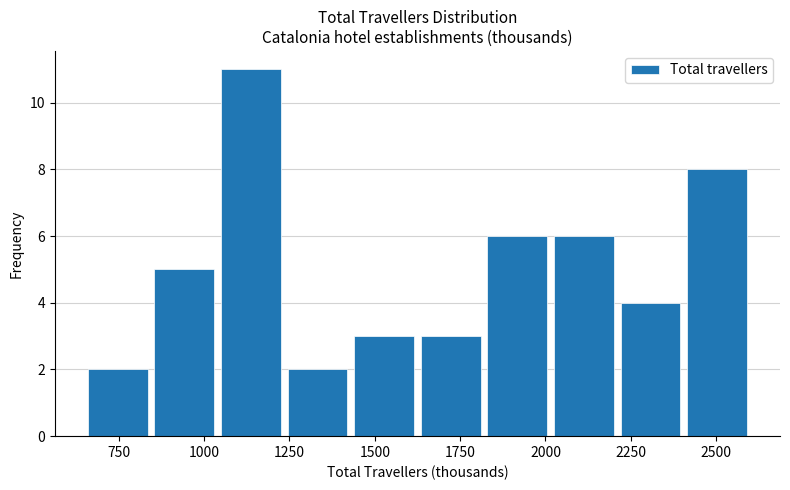

Around what value on the x-axis is the tallest bar? Give the approximate position of its centre, as read against the axis.

1150